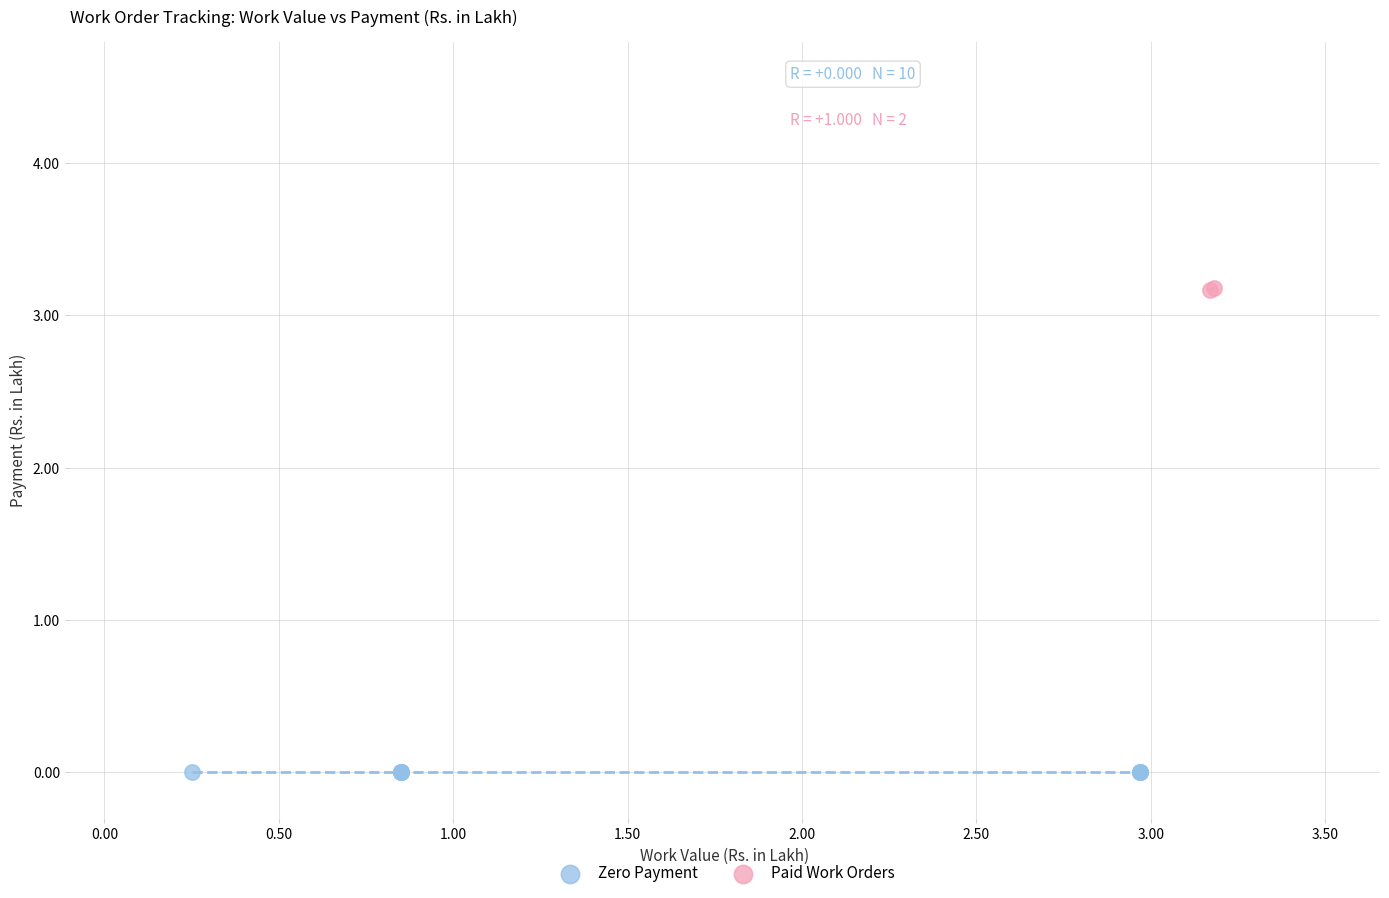

What are all the series names shown in the legend?

Zero Payment, Paid Work Orders